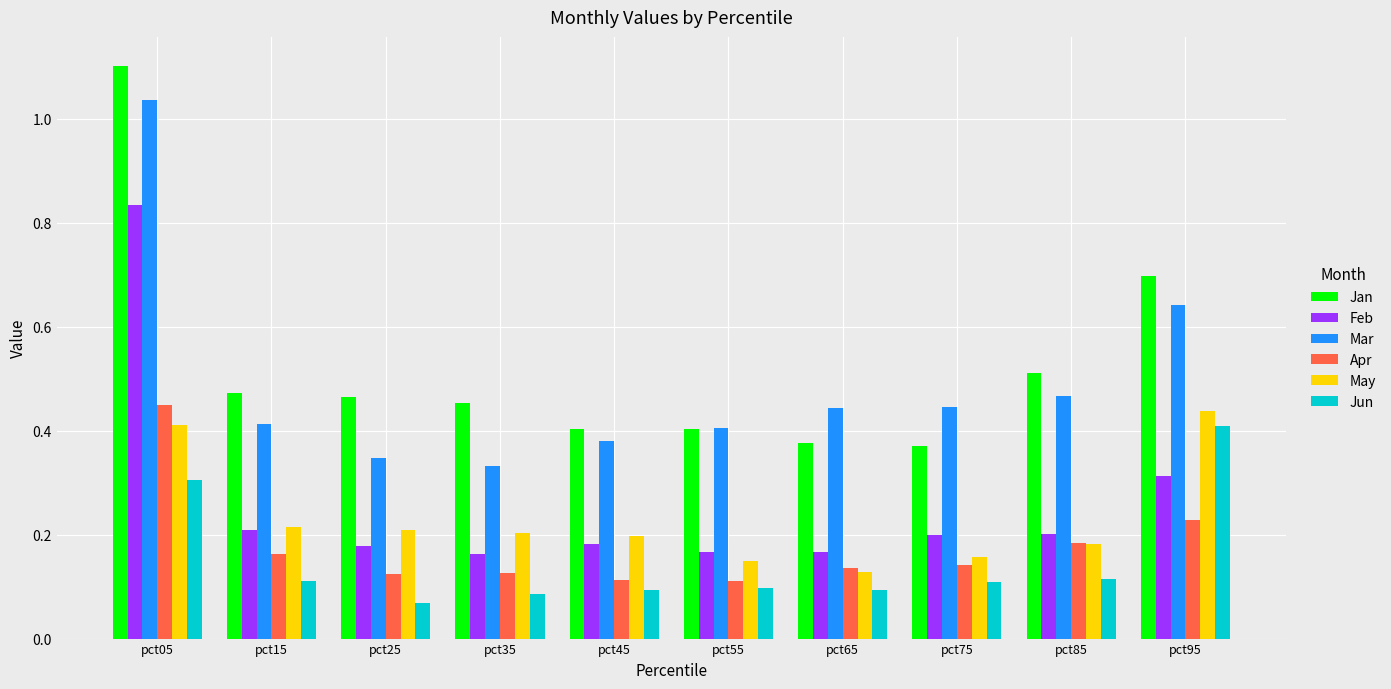

Is the value of Jun at pct85 greater than the value of Feb at pct75?

No